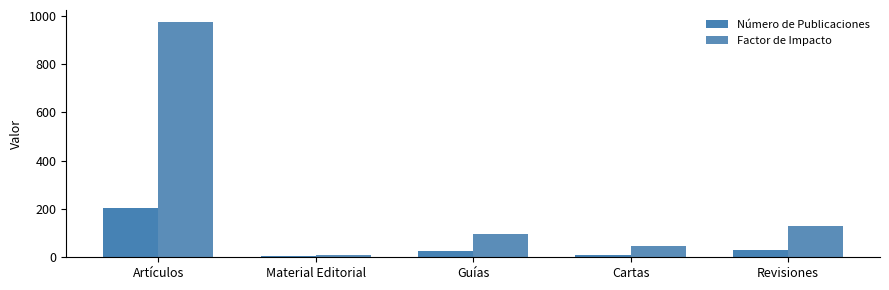

What is the value of the Factor de Impacto bar at the 5th from the left?

131.0